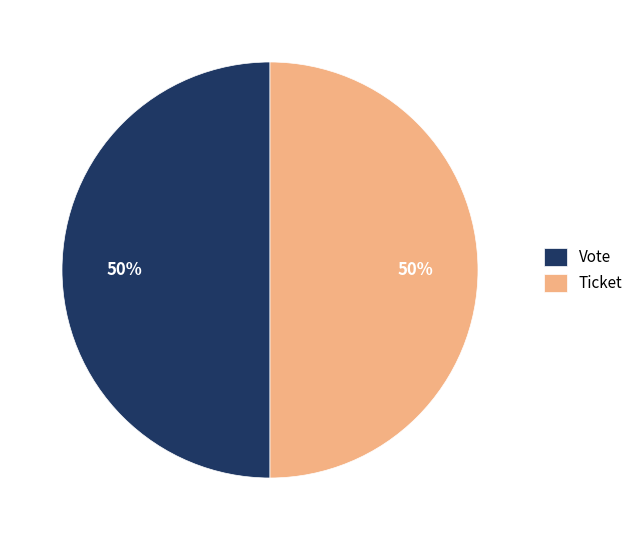

Is it true that Vote is 50% of the pie?

True